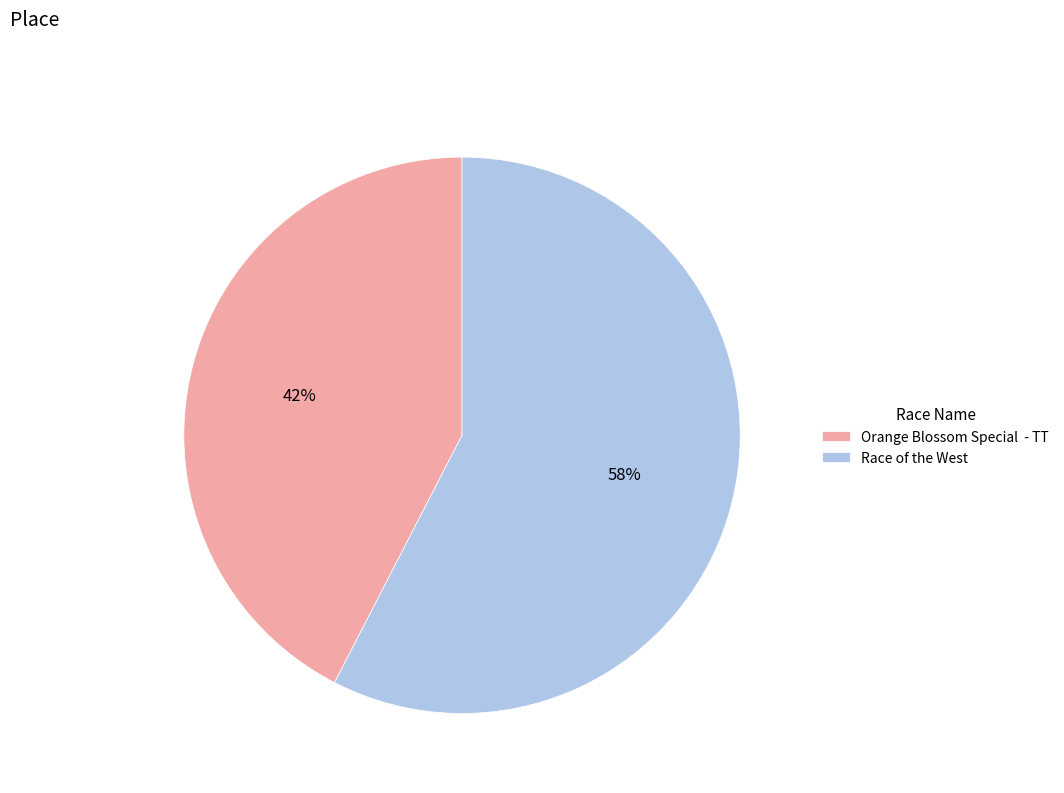

To the nearest percent, what is the average slice percentage?

50%